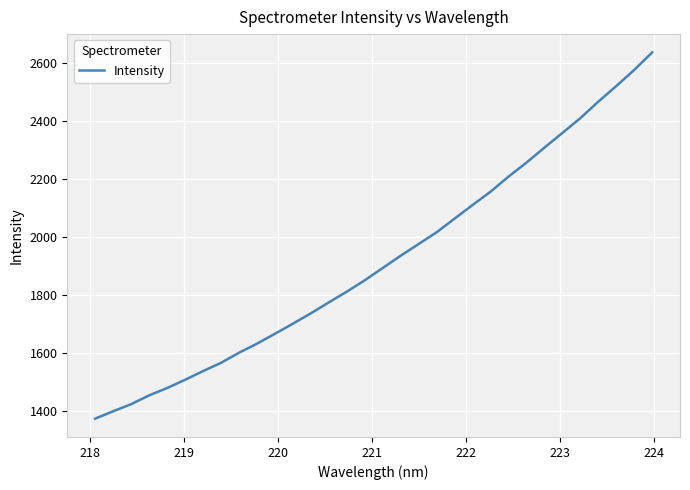

What is the difference between the maximum and minimum values?

1262.6